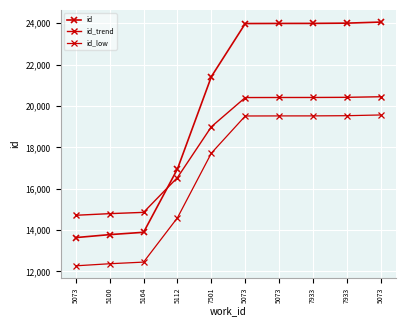

True or false: id_low and id cross at least once.

False